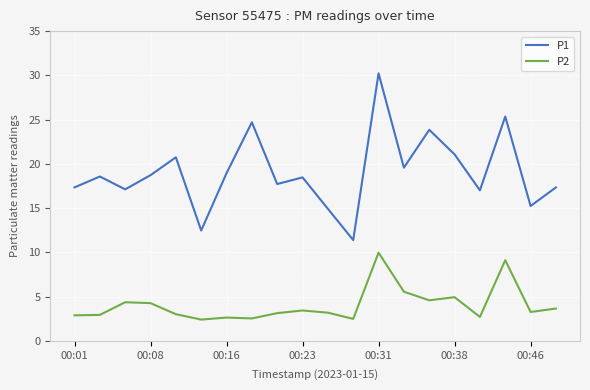

What are all the series names shown in the legend?

P1, P2